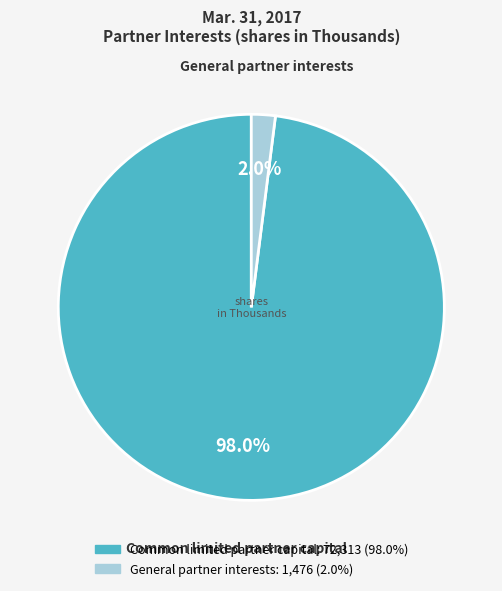

Approximately how many times larger is the value at Common limited partner capital compared to General partner interests?

49.0